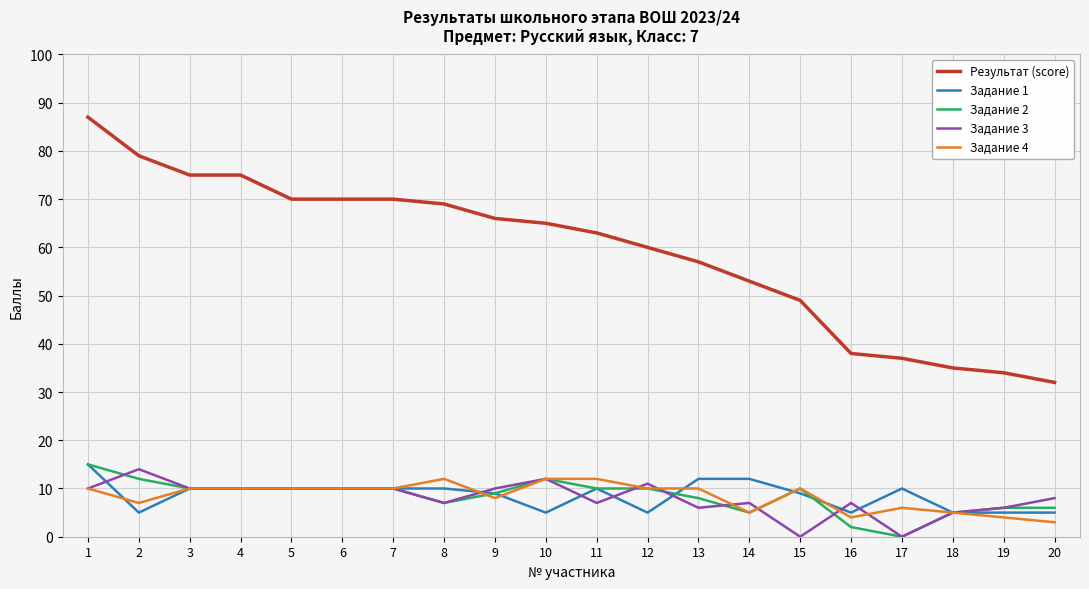

What are all the series names shown in the legend?

Результат (score), Задание 1, Задание 2, Задание 3, Задание 4